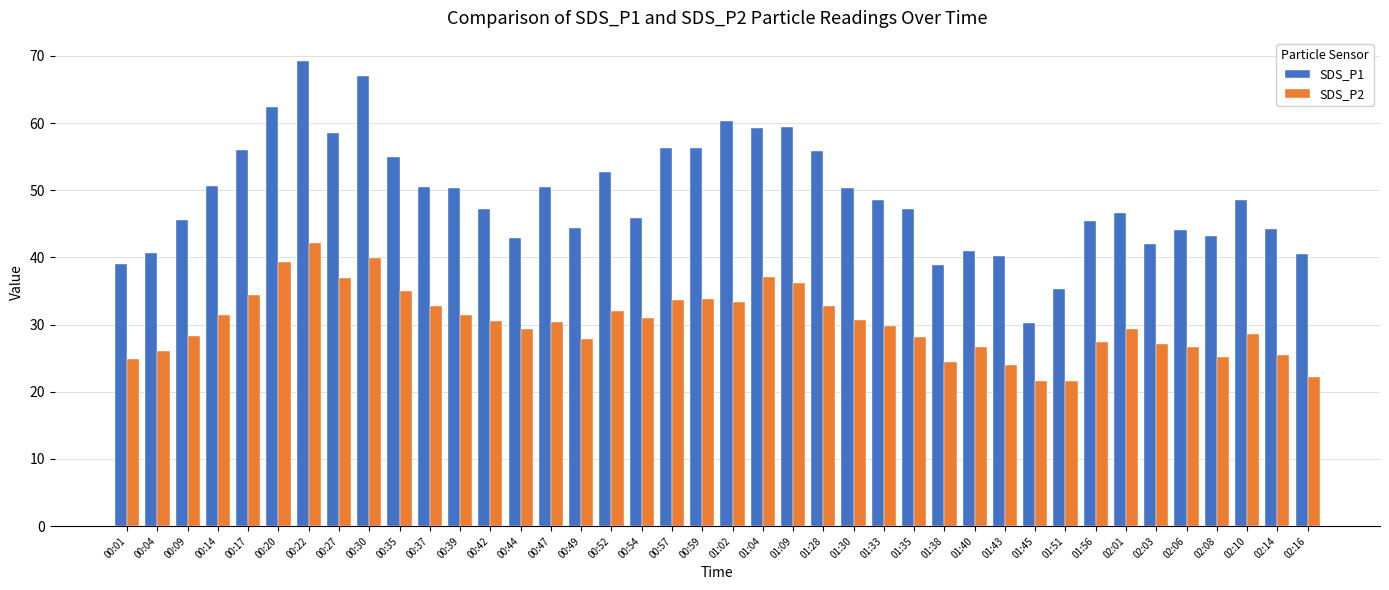

How many values in the SDS_P1 series exceed 48?

20